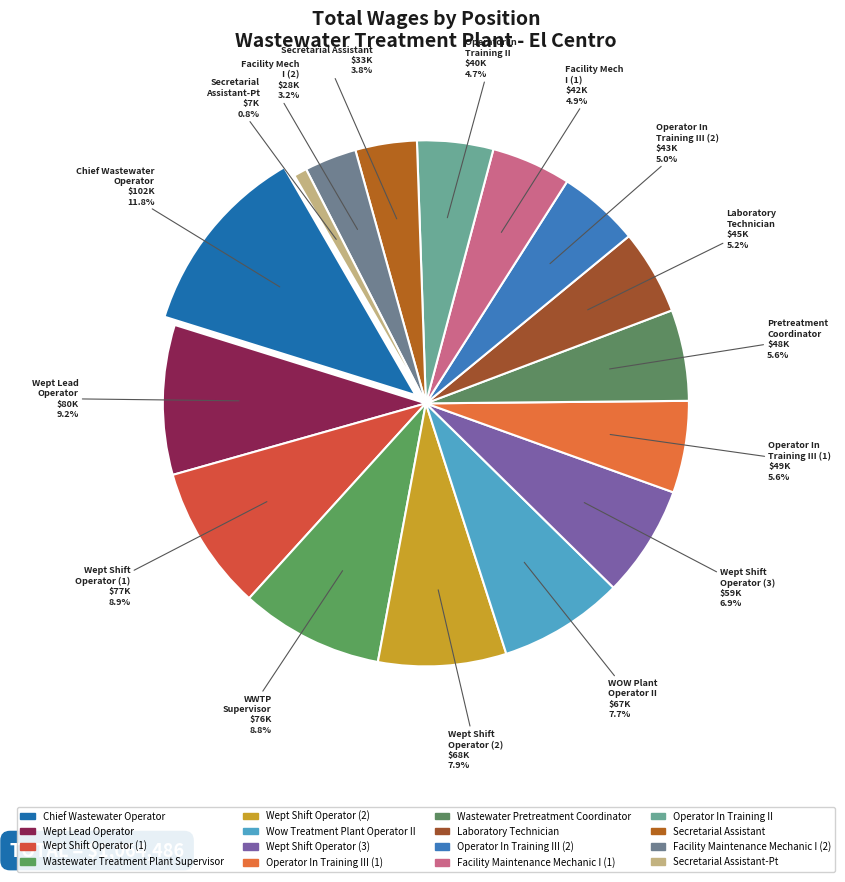

Rank the categories by value from highest to lowest.

Chief Wastewater Operator, Wept Lead Operator, Wept Shift Operator, Wastewater Treatment Plant Supervisor, Wept Shift Operator, Wow Treatment Plant Operator II, Wept Shift Operator, Operator In Training III, Wastewater Pretreatment Coordinator, Laboratory Technician, Operator In Training III, Facility Maintenance Mechanic I, Operator In Training II, Secretarial Assistant, Facility Maintenance Mechanic I, Secretarial Assistant-Pt